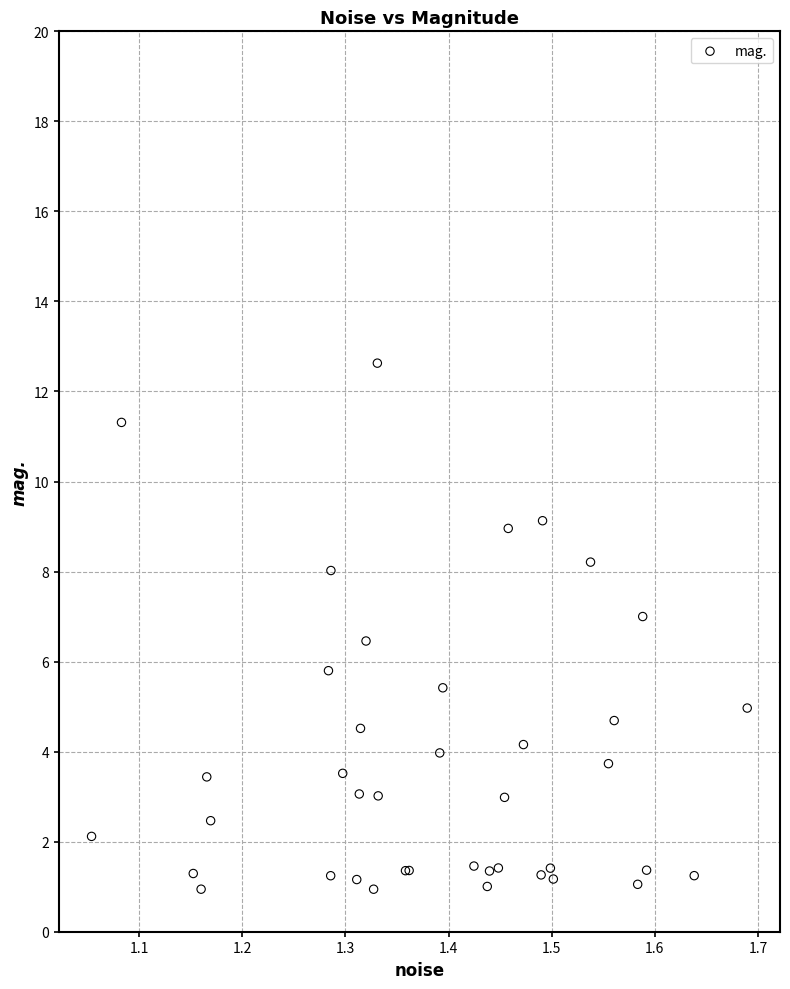

What Y value in the scatter plot is closest to 6?

5.8